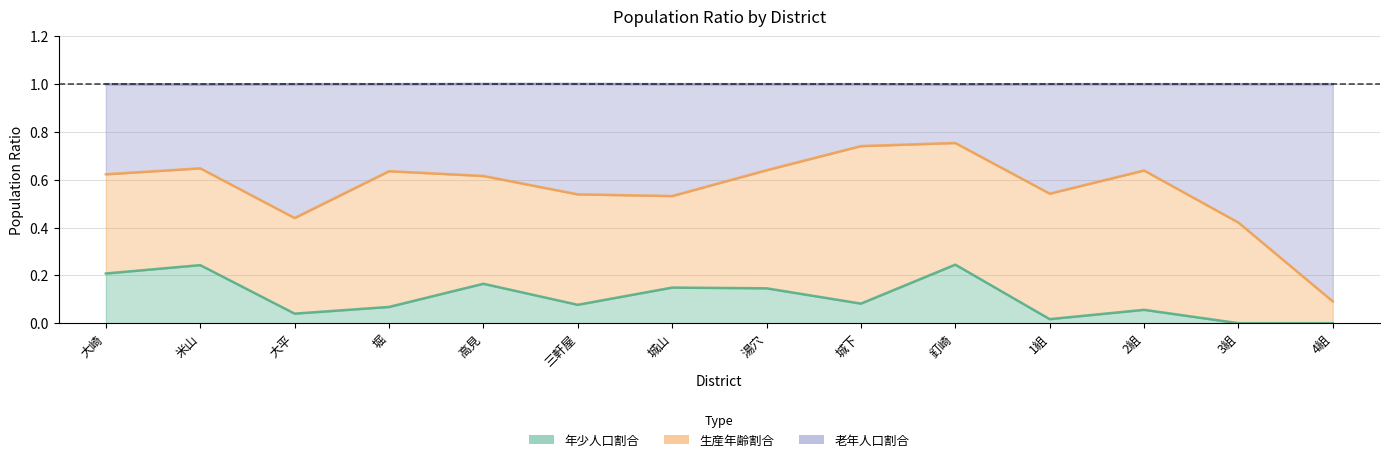

Is it true that 年少人口割合 equals 0.1 at 城下?

True